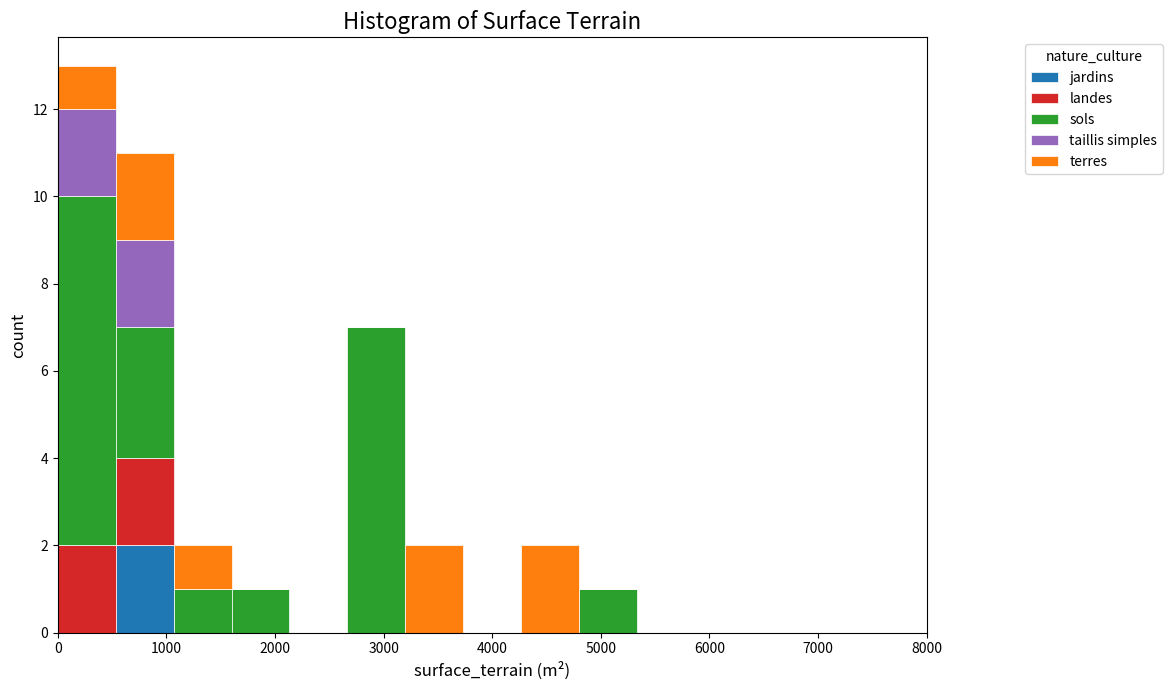

Reading left to right, transcribe this chart: for each stacked bar, give the range it covers on the x-axis and its total height. Neither the bar edges nor the heights are printed on the chart, so give them approximately, as read against the axes.

0 to 500: 13
500 to 1100: 11
1100 to 1600: 2
1600 to 2100: 1
2100 to 2700: 0
2700 to 3200: 7
3200 to 3700: 2
3700 to 4300: 0
4300 to 4800: 2
4800 to 5300: 1
5300 to 5900: 0
5900 to 6400: 0
6400 to 6900: 0
6900 to 7500: 0
7500 to 8000: 0